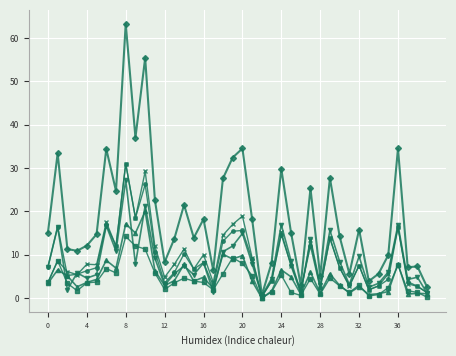

What is the maximum value shown in the chart?

63.3